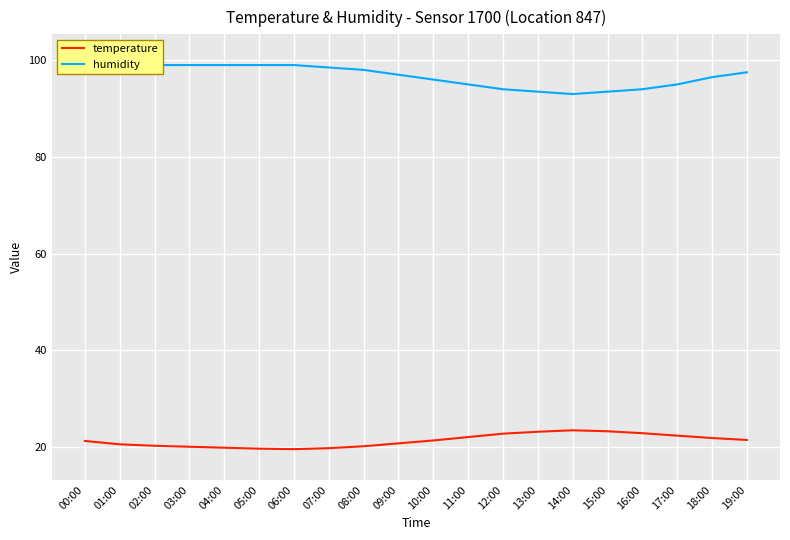

What position from the right is 13:00?

7